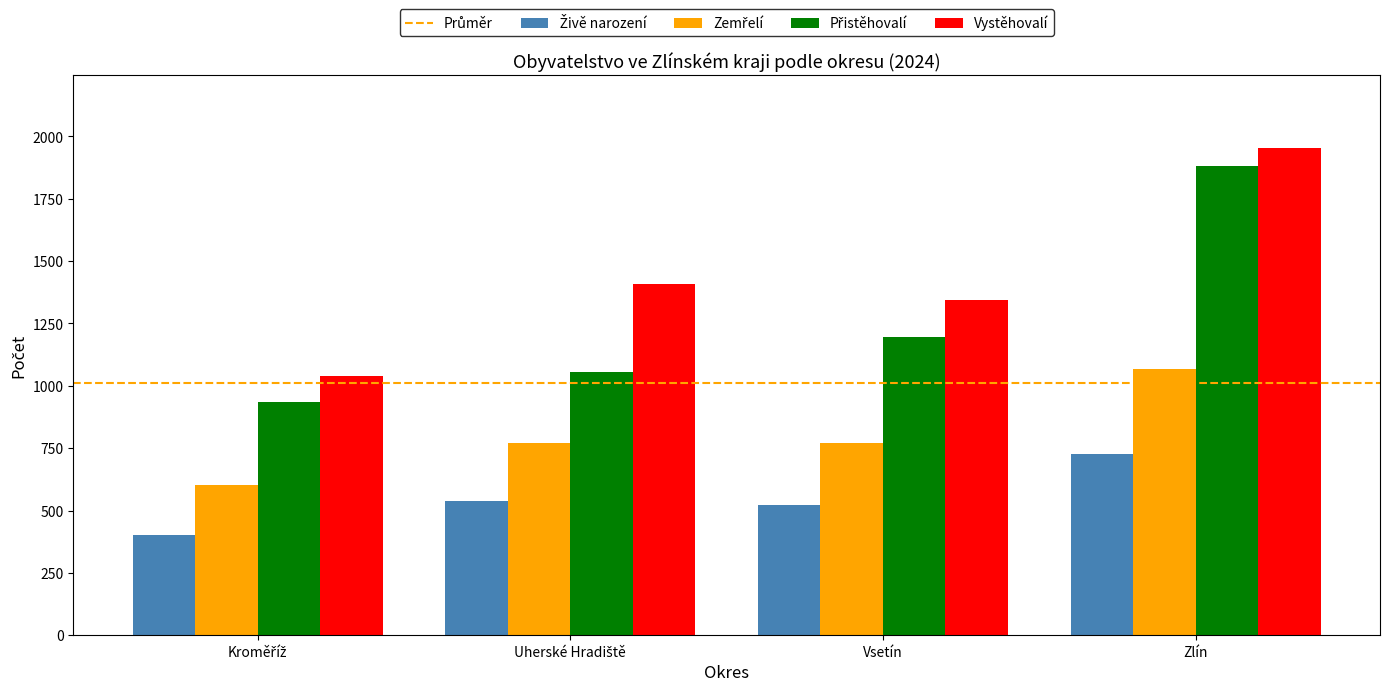

What is the difference between the second highest and second lowest values in the Vystěhovalí series?

65